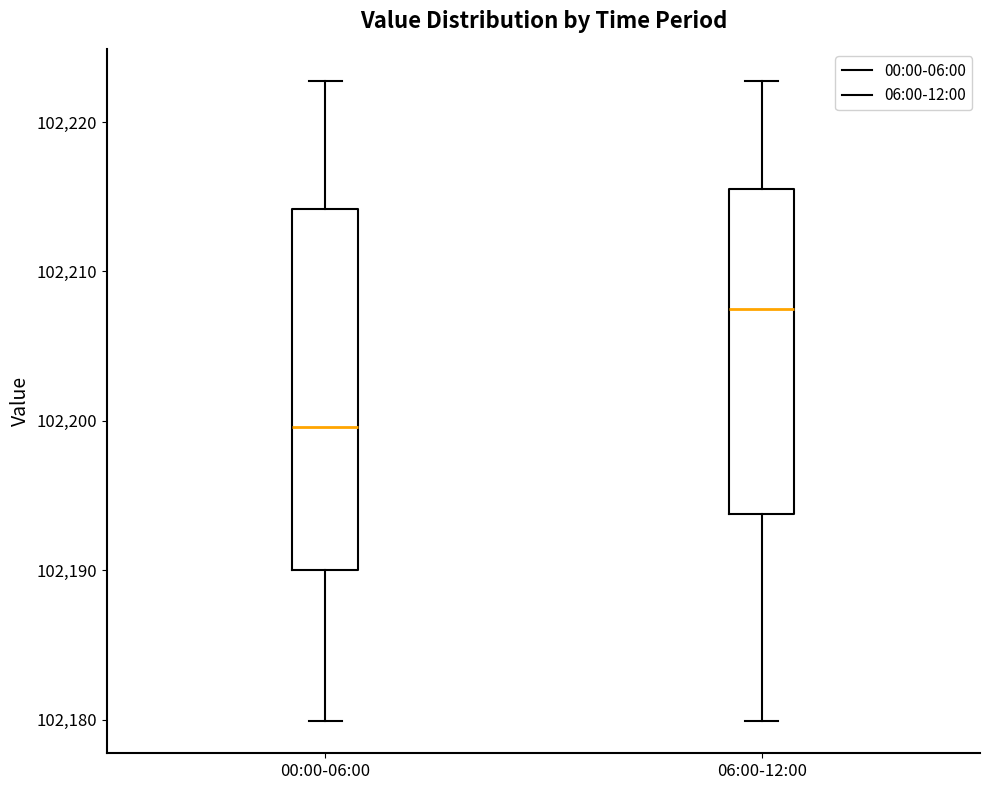

Reading left to right, transcribe this box plot: for each box, give where its median line is, the range the box spans, and where its two whiskers end, as read against the y-axis. The values are not printed on the chart, so give them approximately, as read against the axis.

00:00-06:00: median 102200, box 102190 to 102214, whiskers 102180 to 102223
06:00-12:00: median 102207, box 102194 to 102216, whiskers 102180 to 102223